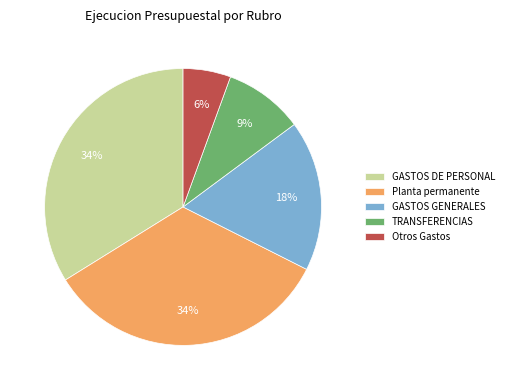

To the nearest percent, what portion does GASTOS DE PERSONAL represent?

34%